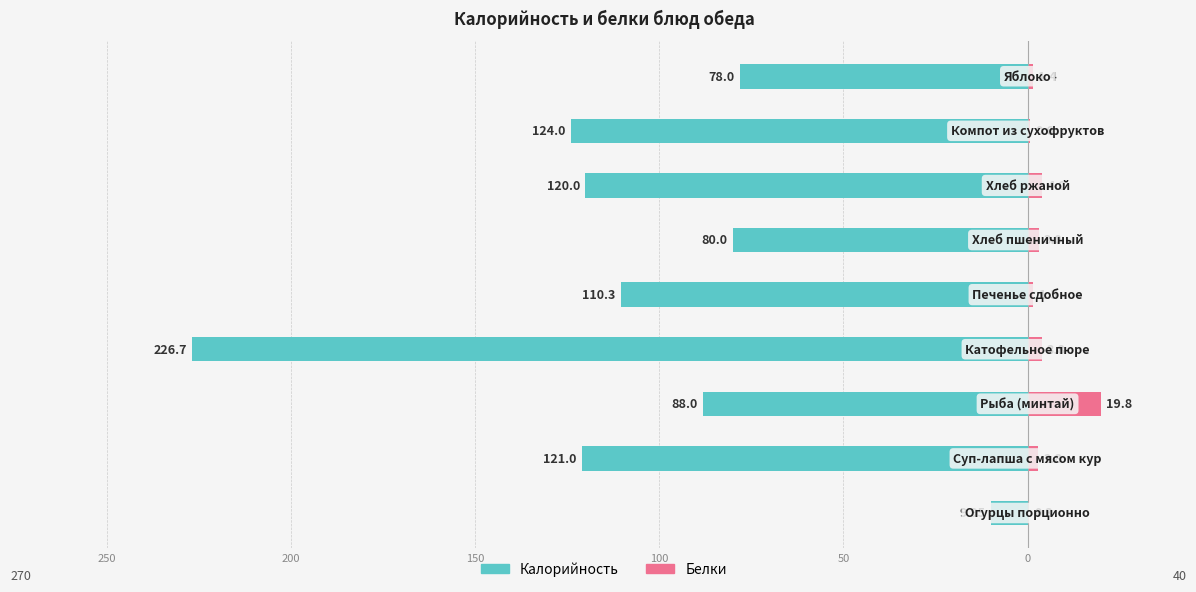

How many groups of bars are there?

9